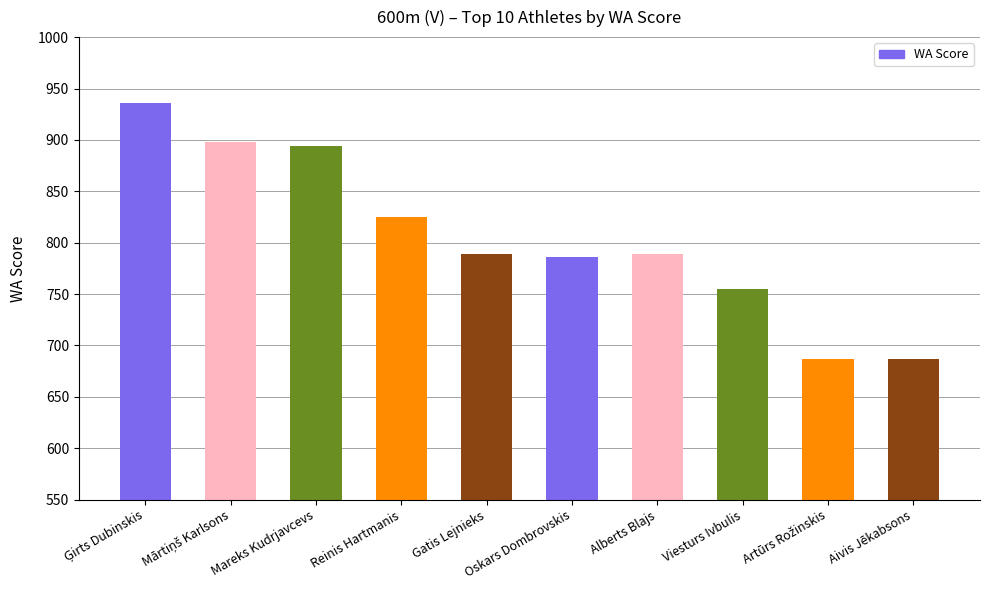

What is the change in value from Mareks Kudrjavcevs to Alberts Blajs?

-105